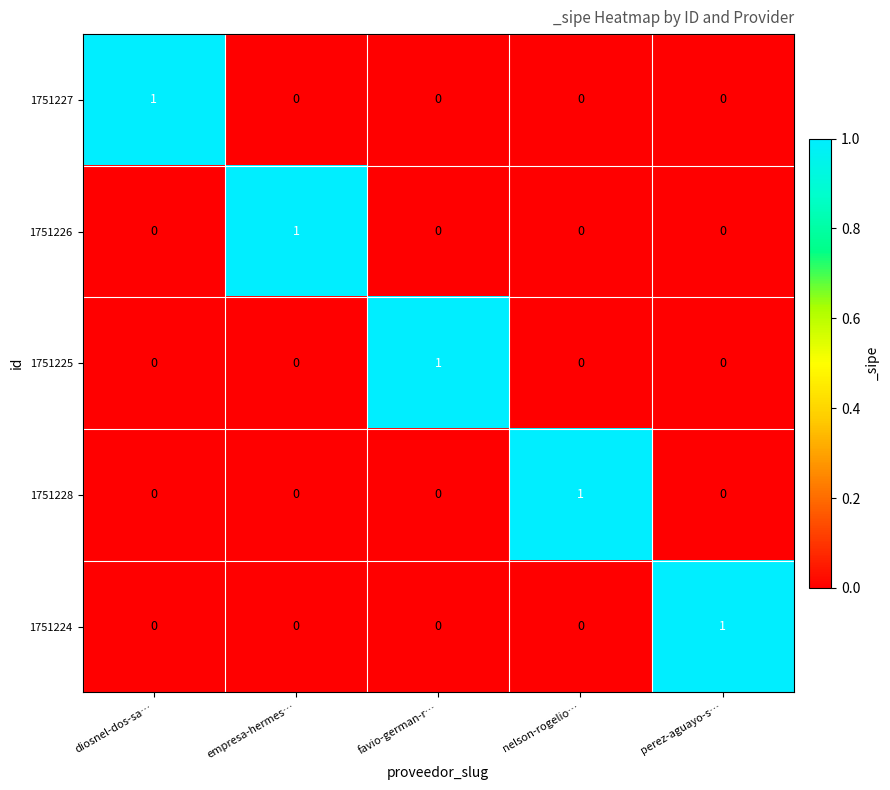

What is the maximum value shown in the chart?

1